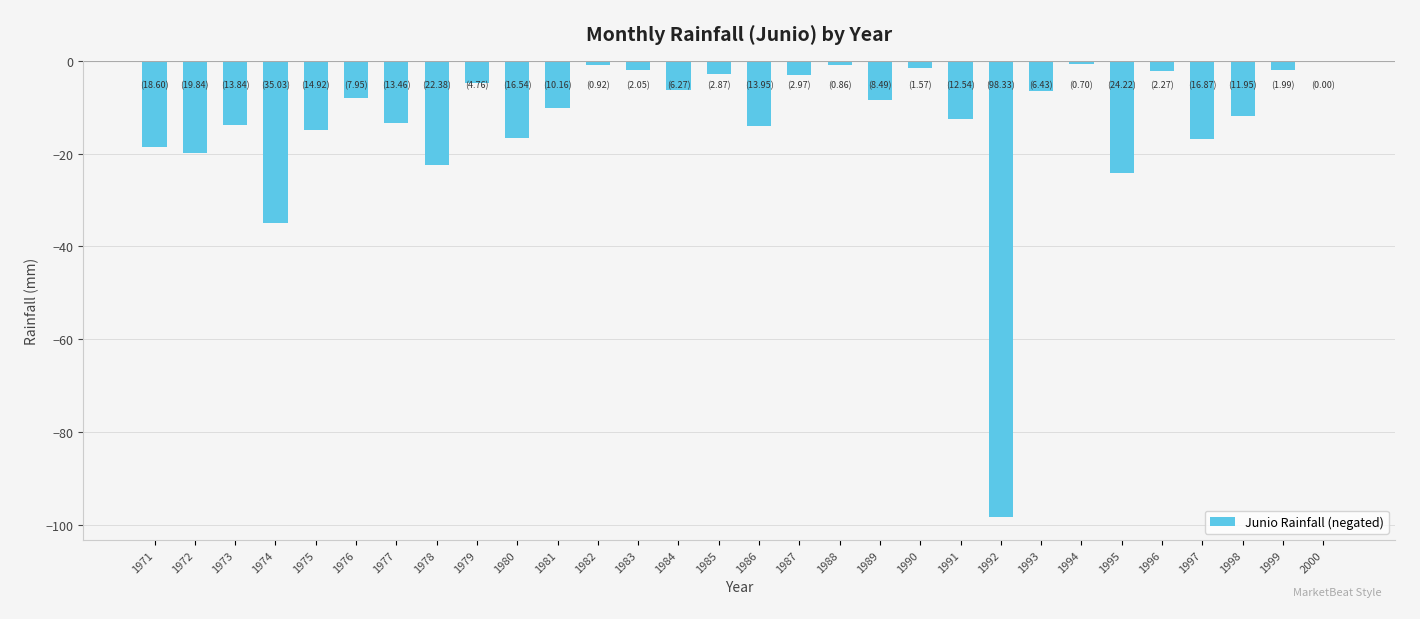

What is the sum of the values at 1997 and 2000?

-16.9